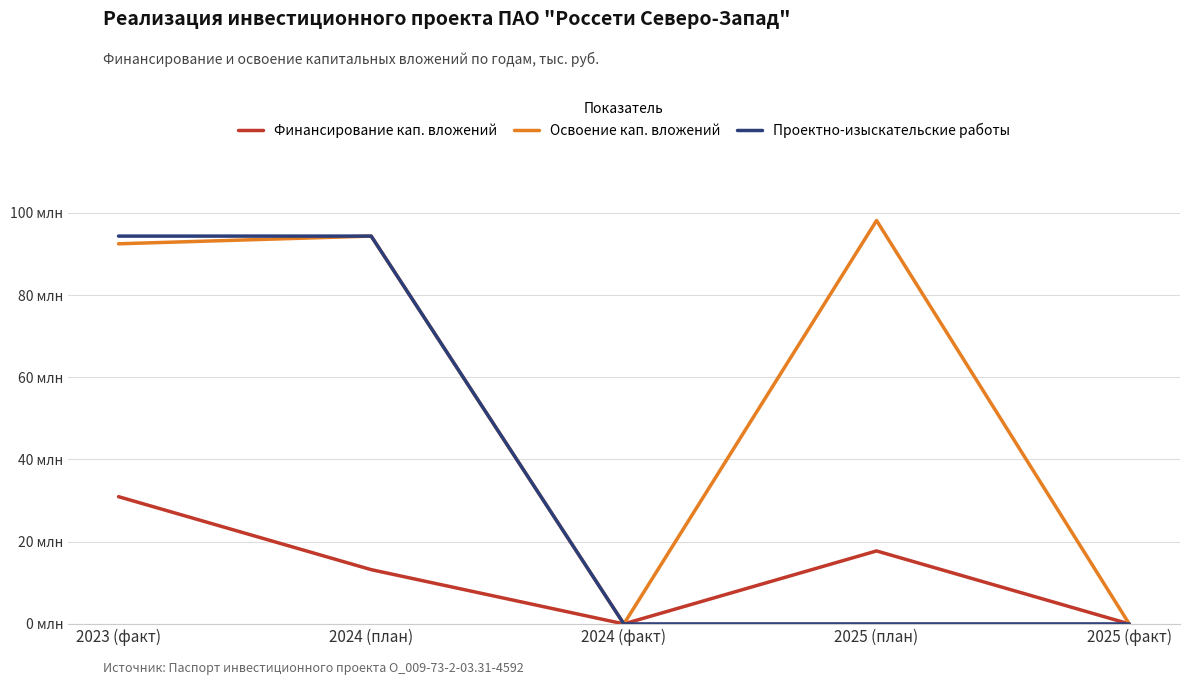

What are all the series names shown in the legend?

Финансирование кап. вложений, Освоение кап. вложений, Проектно-изыскательские работы